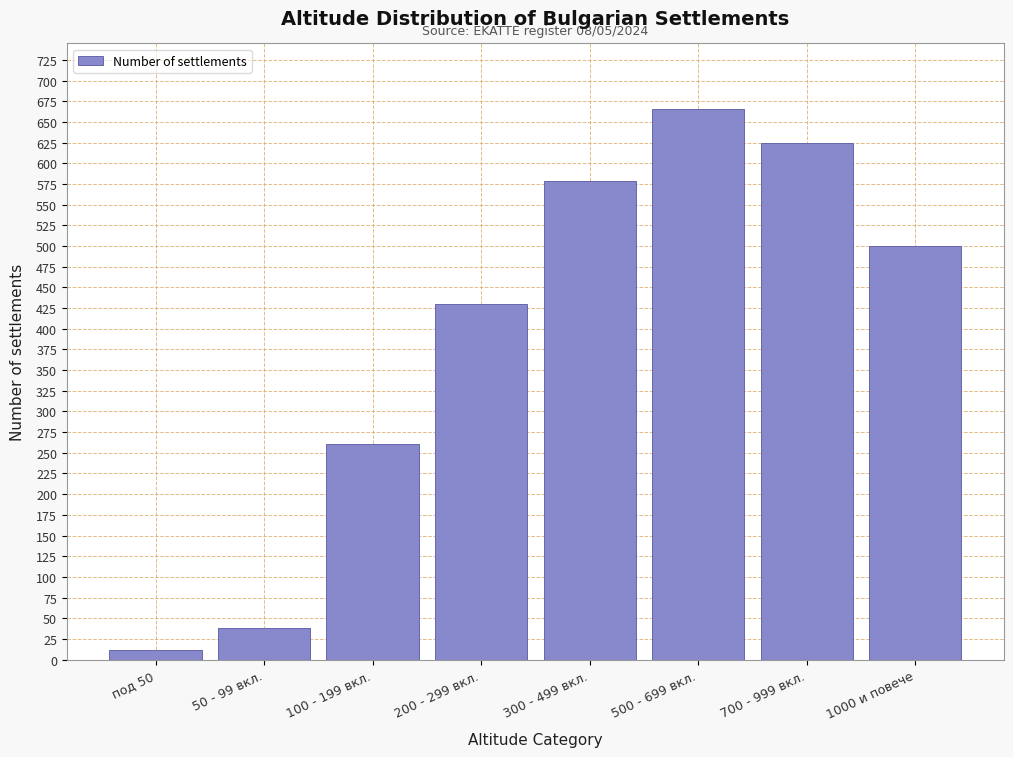

Reading left to right, transcribe all the data shown in this chart.

12	38	261	430	578	665	625	500